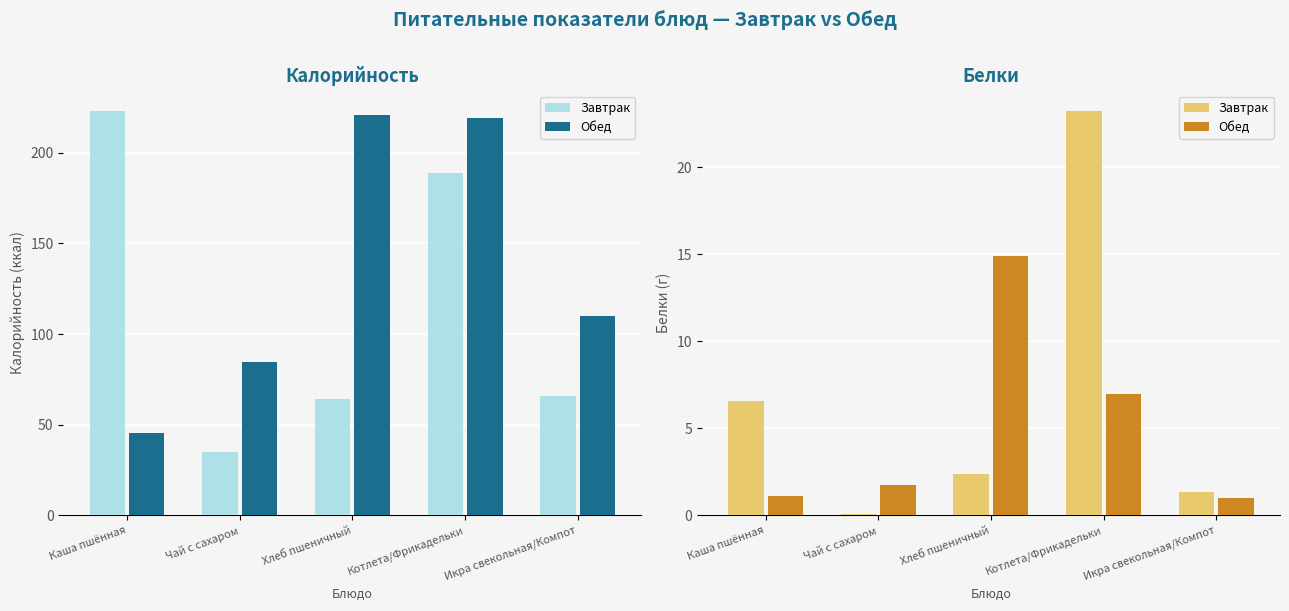

Which label corresponds to the largest value in the chart?

Котлета/Фрикадельки